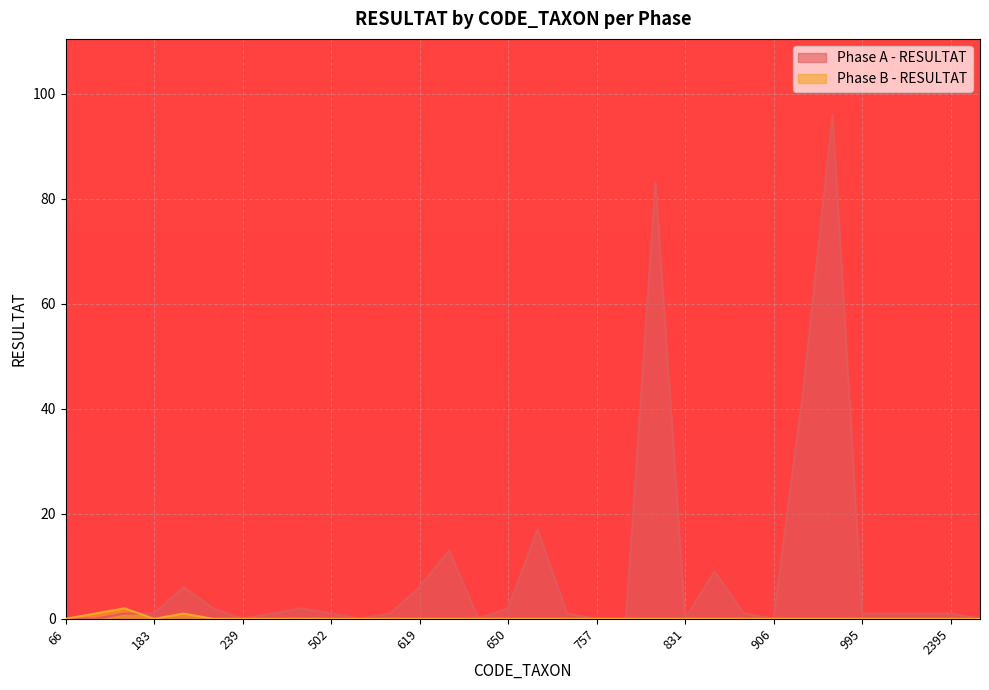

The Phase A - RESULTAT series shows 13 at 622. True or false?

True